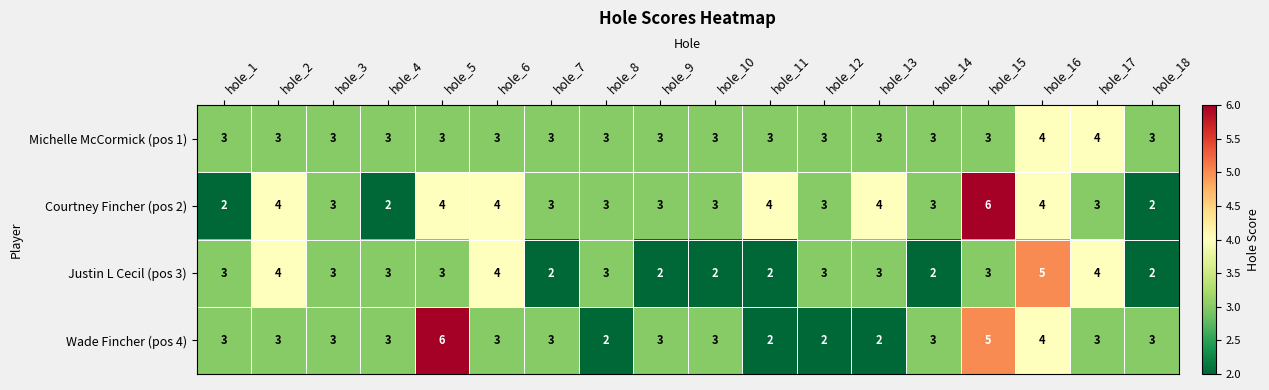

How many data points in Michelle McCormick (pos 1) are above 3?

2